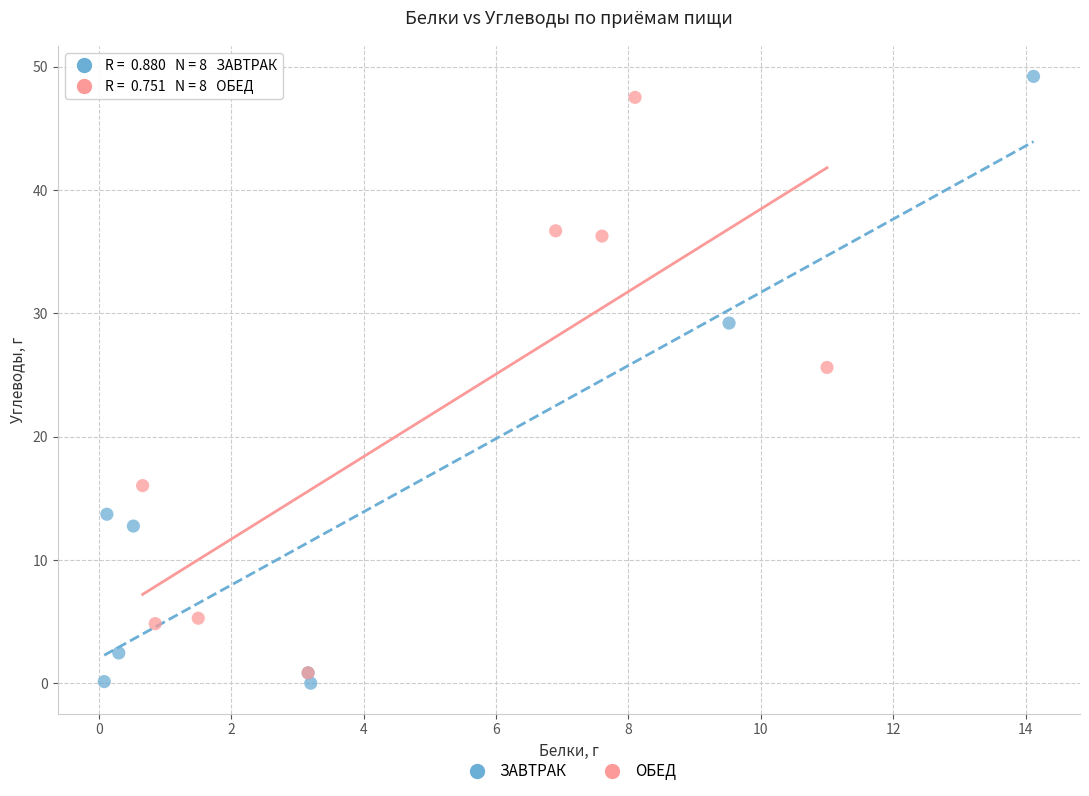

What are all the series names shown in the legend?

ЗАВТРАК, ОБЕД